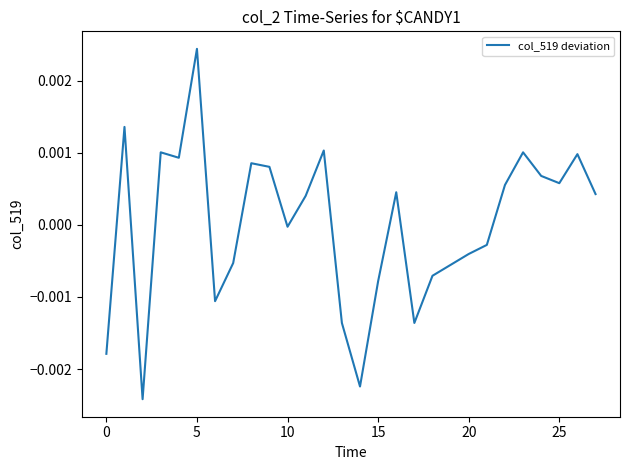

Does the chart display data point markers on the line(s)?

No